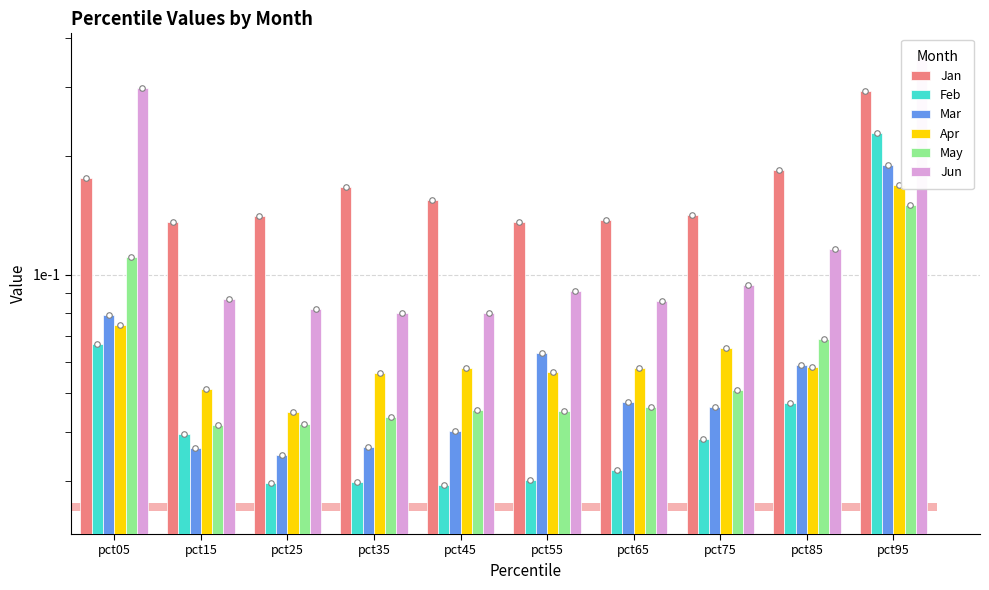

Reading left to right, what are all the values shown in this chart?

Jan: 0.2	0.1	0.1	0.2	0.2	0.1	0.1	0.1	0.2	0.3
Feb: 0.1	0.0	0.0	0.0	0.0	0.0	0.0	0.0	0.0	0.2
Mar: 0.1	0.0	0.0	0.0	0.0	0.1	0.0	0.0	0.1	0.2
Apr: 0.1	0.1	0.0	0.1	0.1	0.1	0.1	0.1	0.1	0.2
May: 0.1	0.0	0.0	0.0	0.0	0.0	0.0	0.1	0.1	0.2
Jun: 0.3	0.1	0.1	0.1	0.1	0.1	0.1	0.1	0.1	0.4